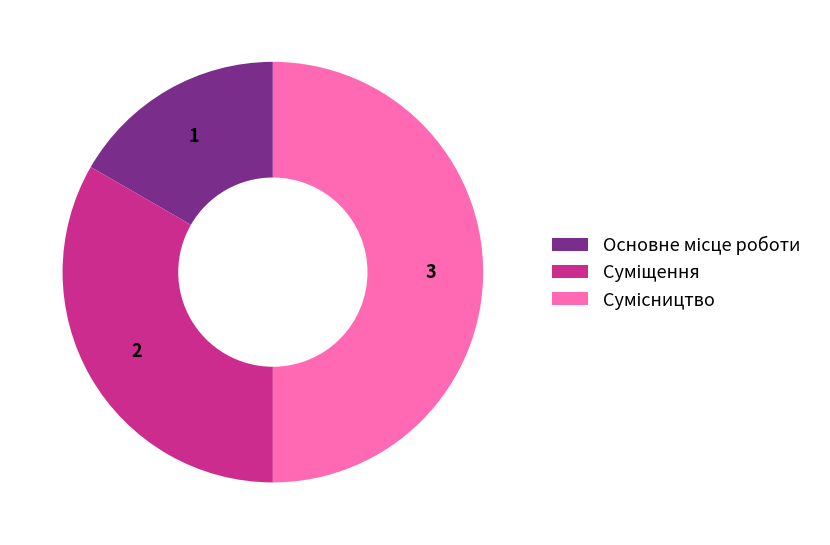

Approximately how many times larger is the value at Суміщення compared to Основне місце роботи?

2.0